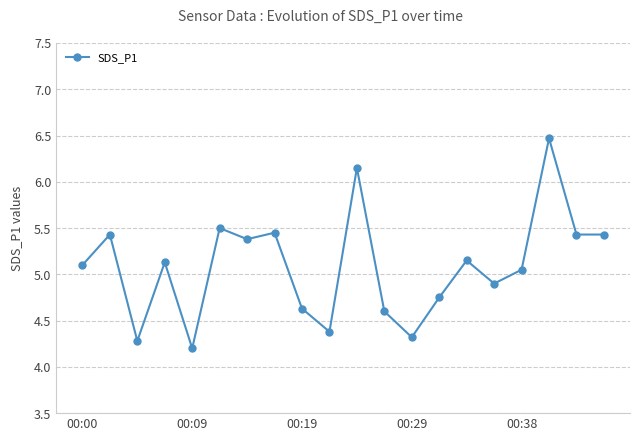

What is the average value?

5.1